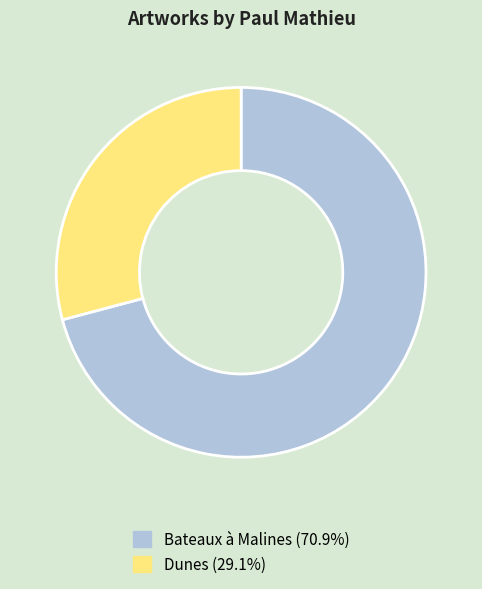

What is the ratio of the value at Dunes (29.1%) to the value at Bateaux à Malines (70.9%)?

0.4